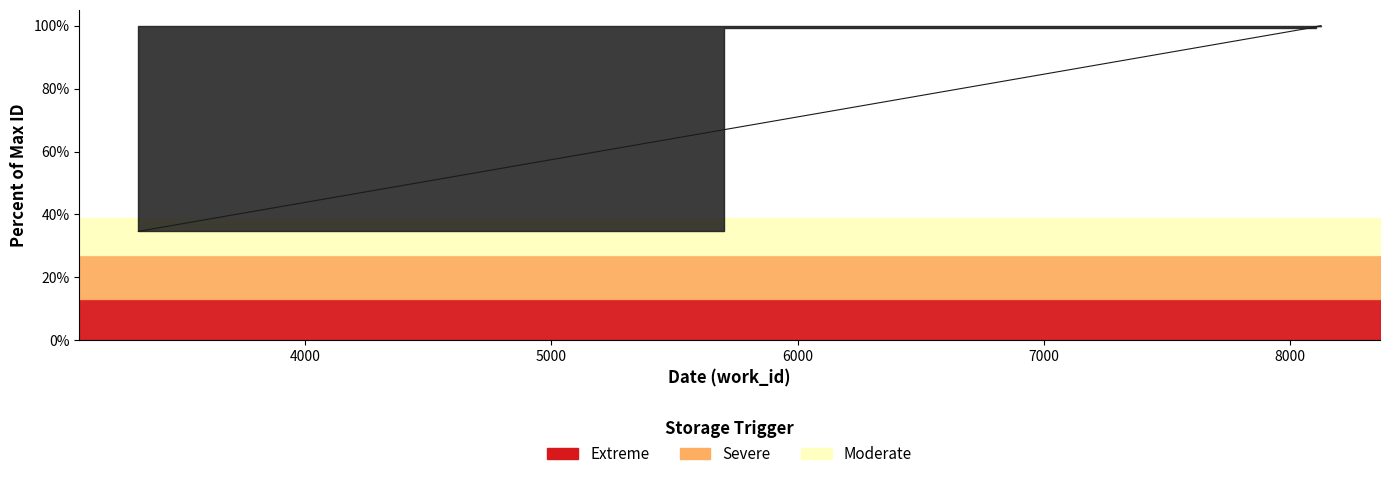

What is the smallest value displayed?

34.7